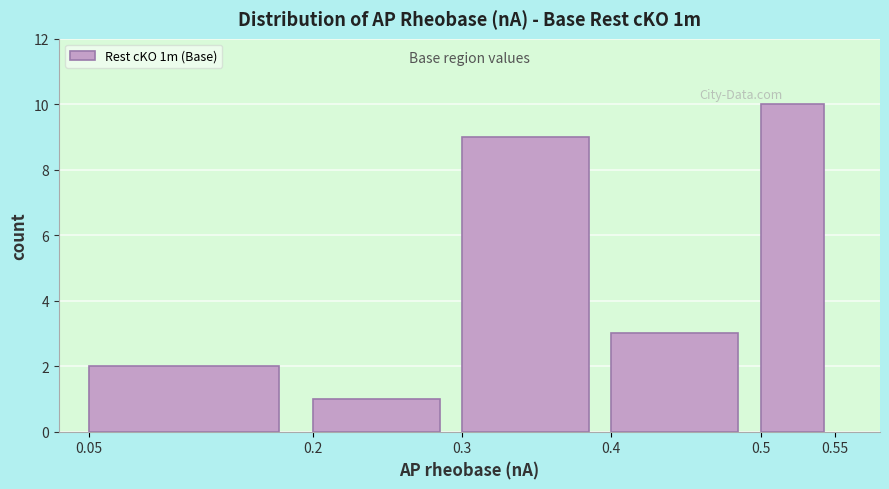

What is the height of the bar covering 0.05 to 0.2 on the x-axis? The values are not printed on the chart, so give them approximately, as read against the axis.

2